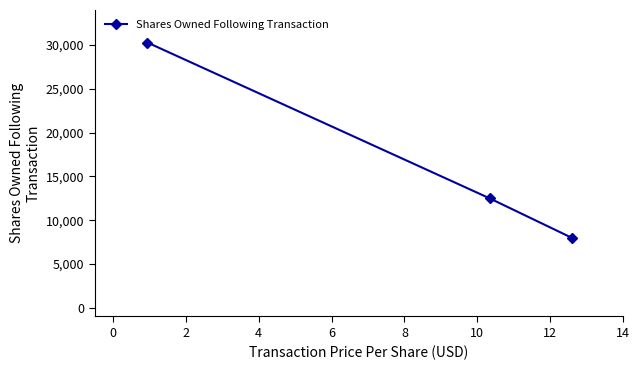

Reading right to left, transcribe all the data shown in this chart.

7950	12493	30280